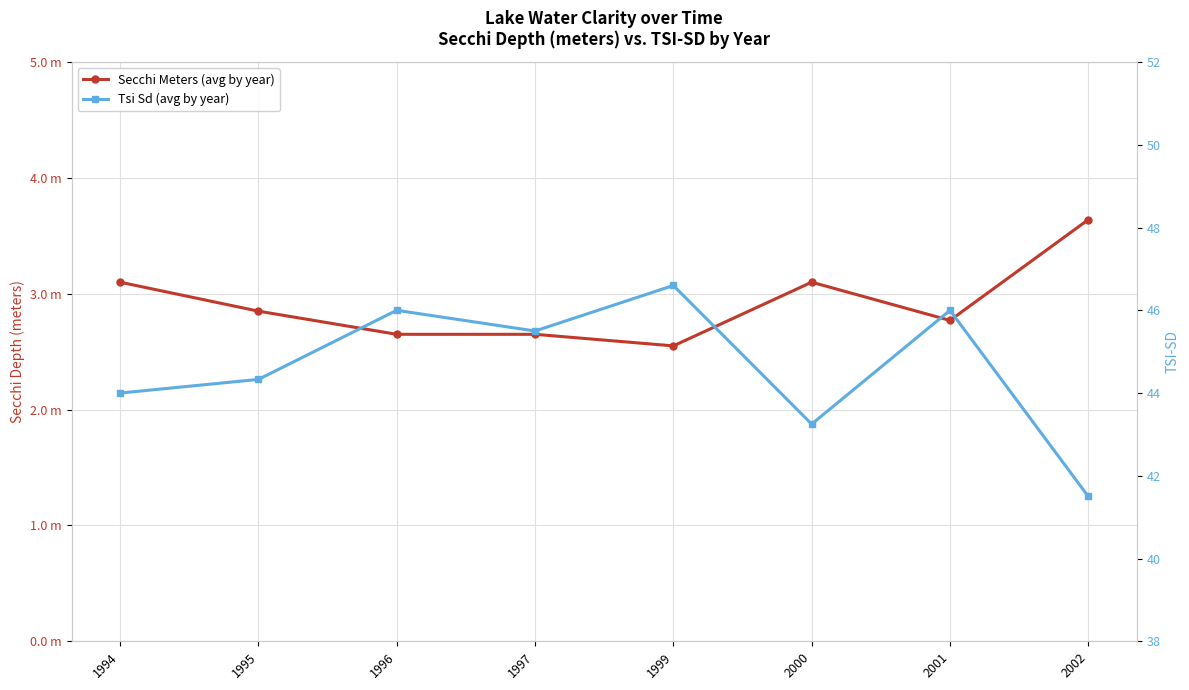

How many interior local peaks does the Secchi Meters (avg by year) series have?

1